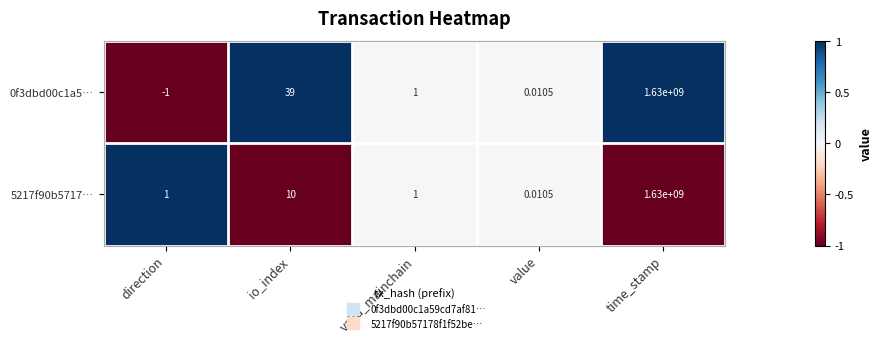

At which label is 0f3dbd00c1a5… closest to 814999999?

io_index